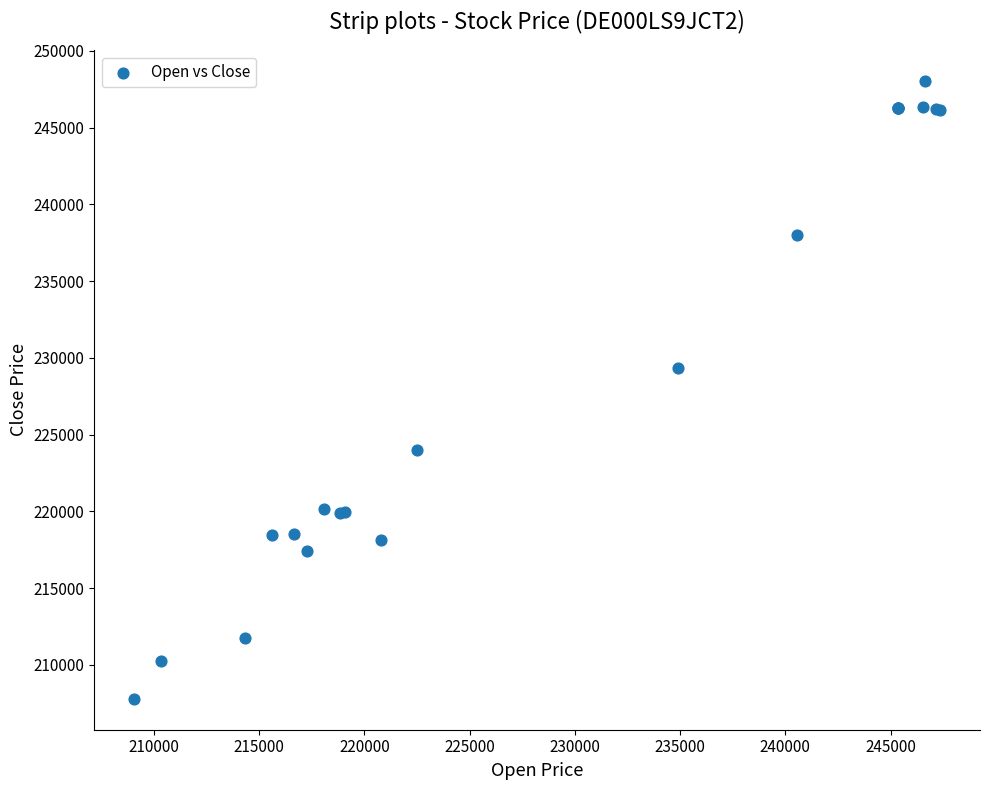

What Y value in the scatter plot is closest to 227912?

229360